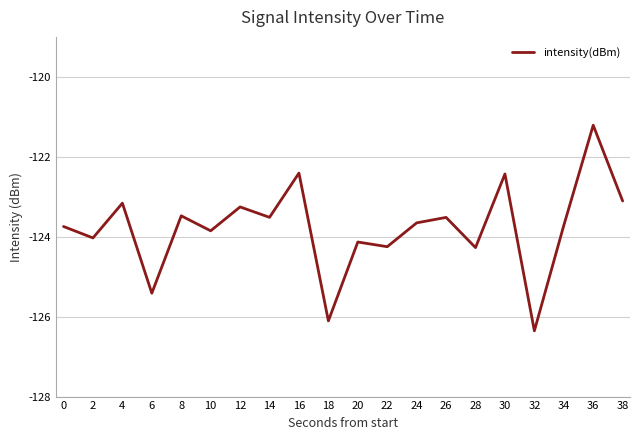

What is the approximate value at 4?

-123.2